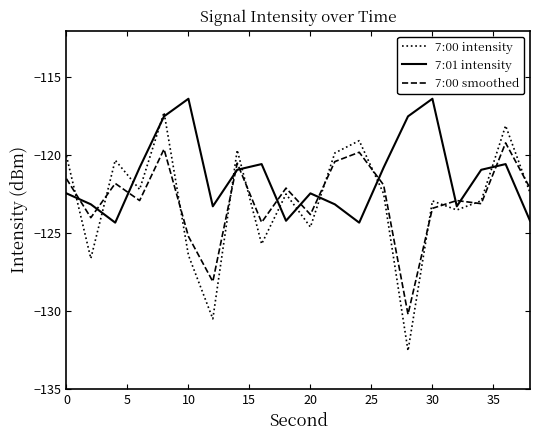

What is the smallest value displayed?

-132.5